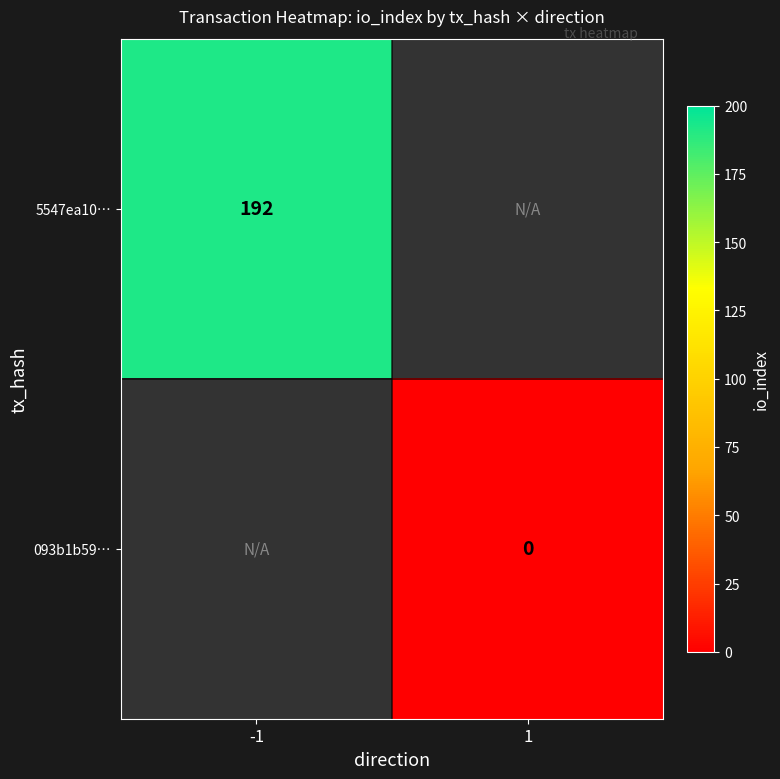

True or false: 5547ea10… has a value of 131 at -1.

False